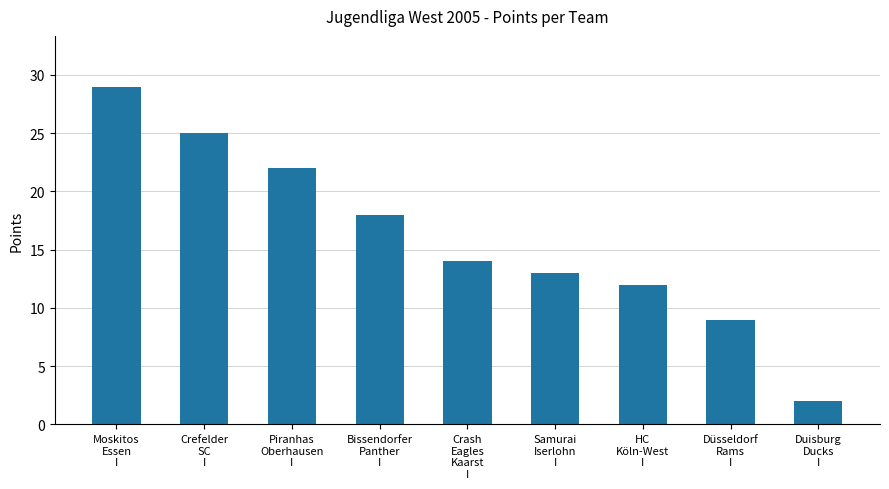

Reading left to right, what are all the values shown in this chart?

29	25	22	18	14	13	12	9	2